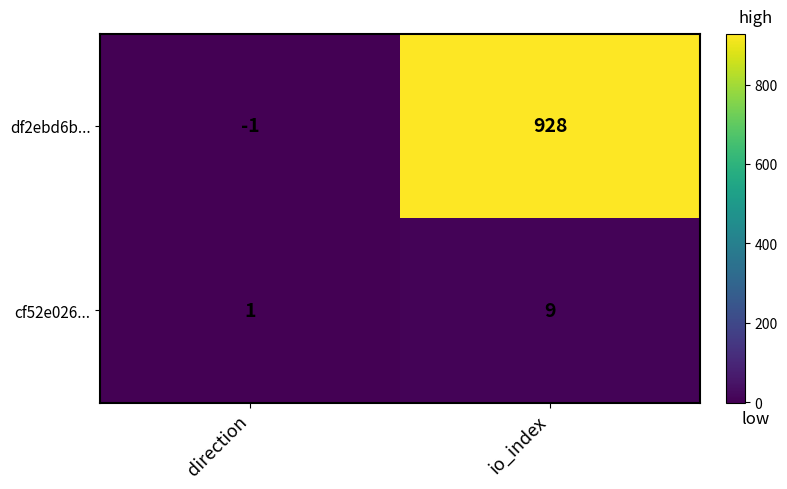

What is the difference between the maximum and minimum values in the cf52e026... series?

8